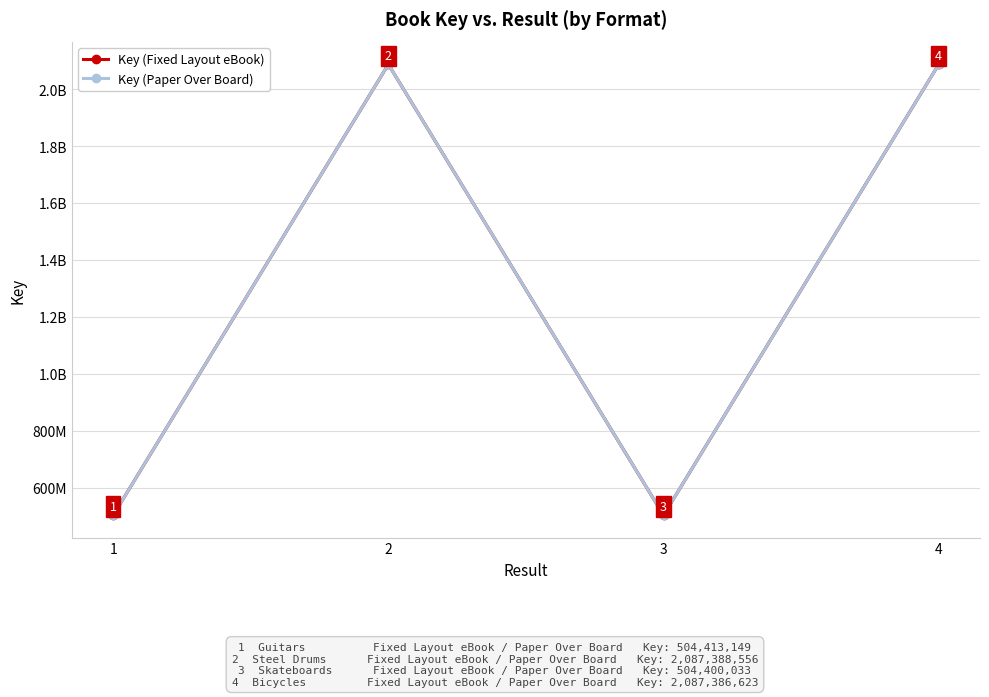

Between 1 and 2, which series saw the biggest shift?

Key (Fixed Layout eBook)